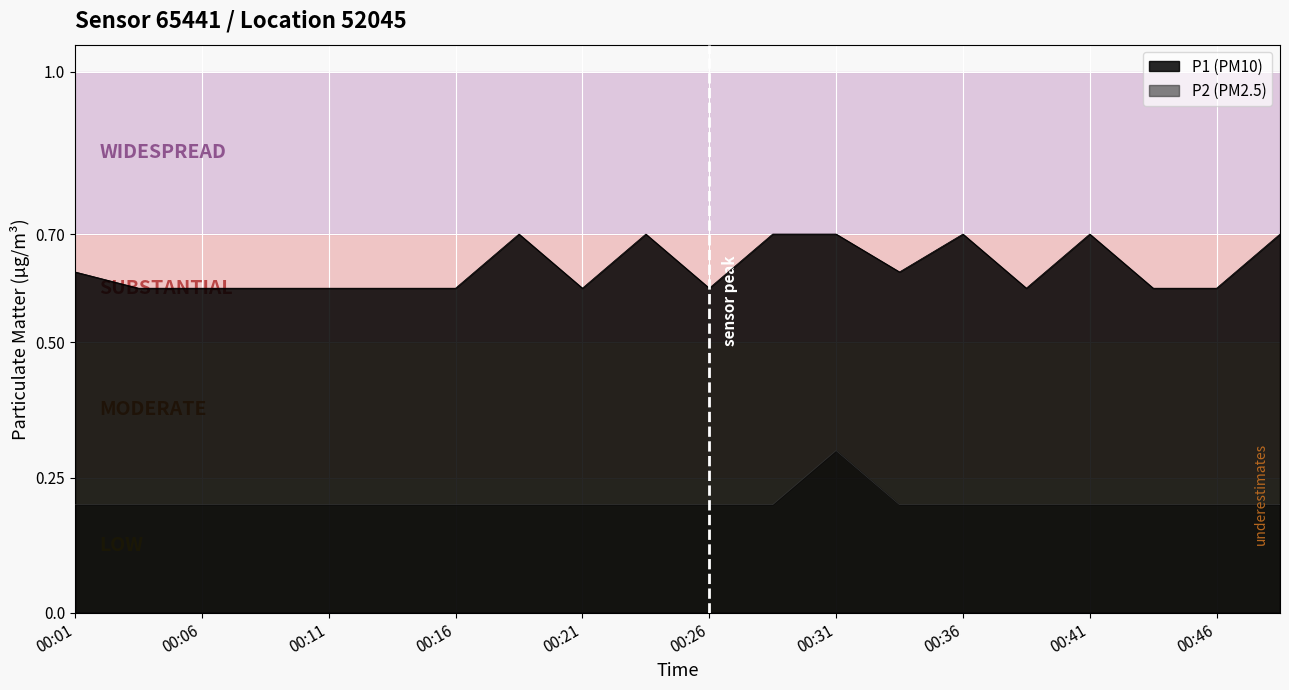

Is the value of P2 at 00:41 greater than the value of P1 at 00:01?

No